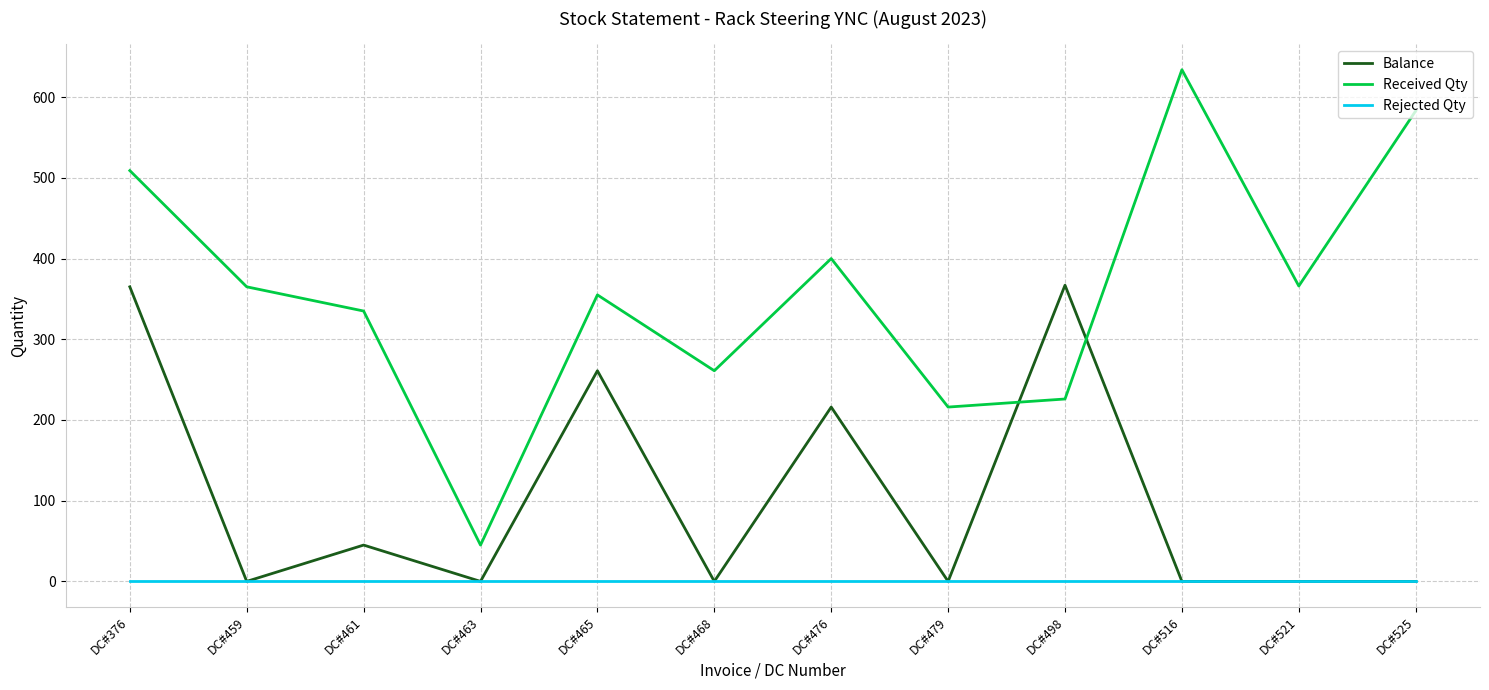

What is the sum of the Balance values at DC#476 and DC#463?

216